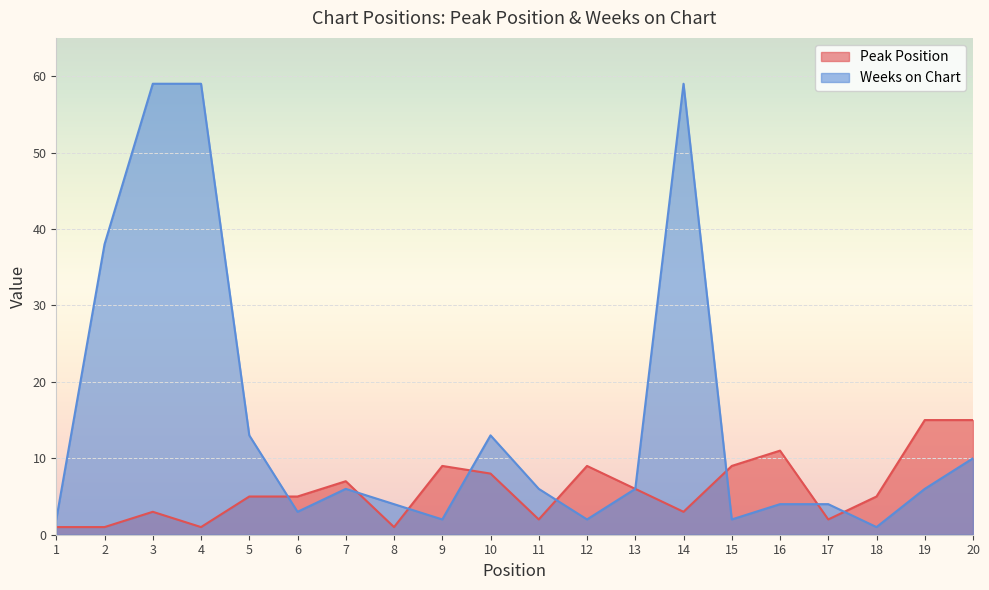

How many lines are shown in the chart?

2